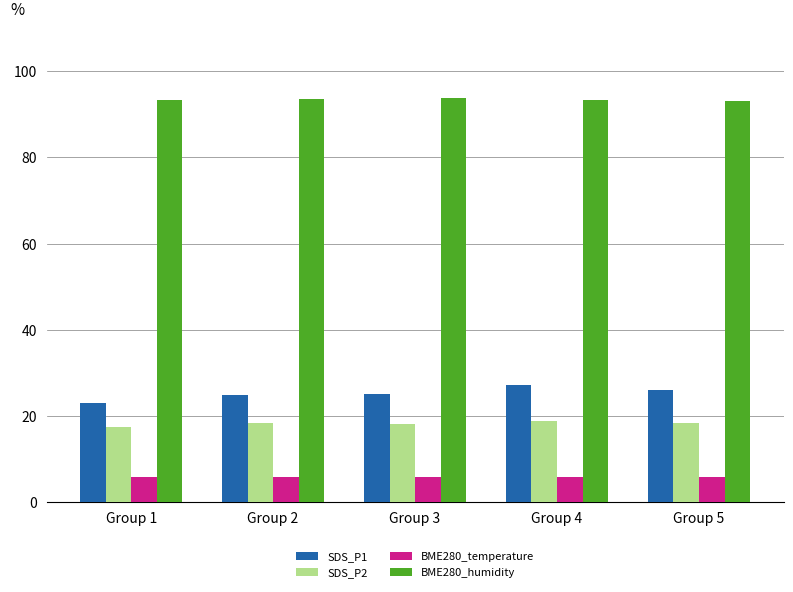

Which series has the largest total across all categories?

BME280_humidity